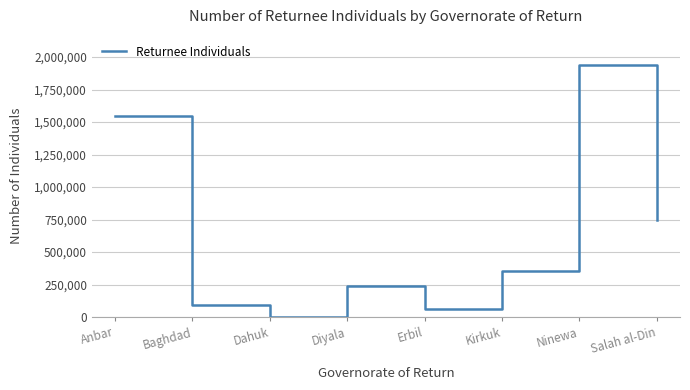

List the labels in order of value, smallest first.

Dahuk, Erbil, Baghdad, Diyala, Kirkuk, Salah al-Din, Anbar, Ninewa